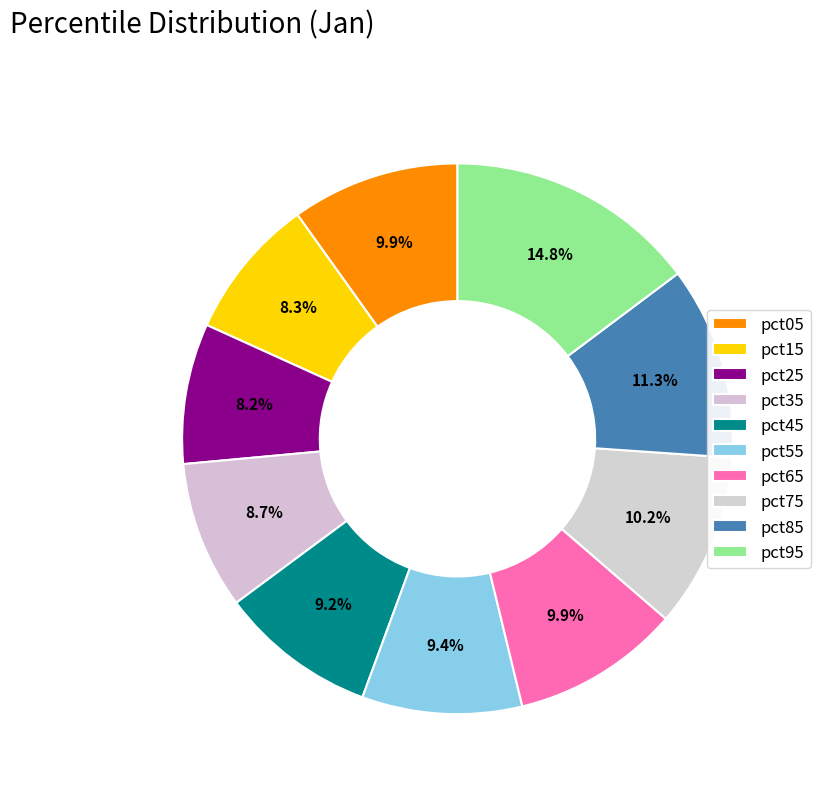

To the nearest percent, what is the difference between the pct55 and pct35 slice percentages?

1%